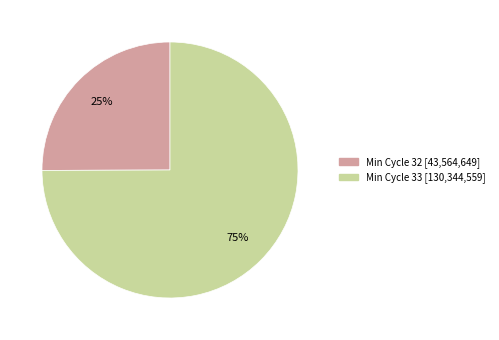

Is there a majority slice in this chart?

Yes